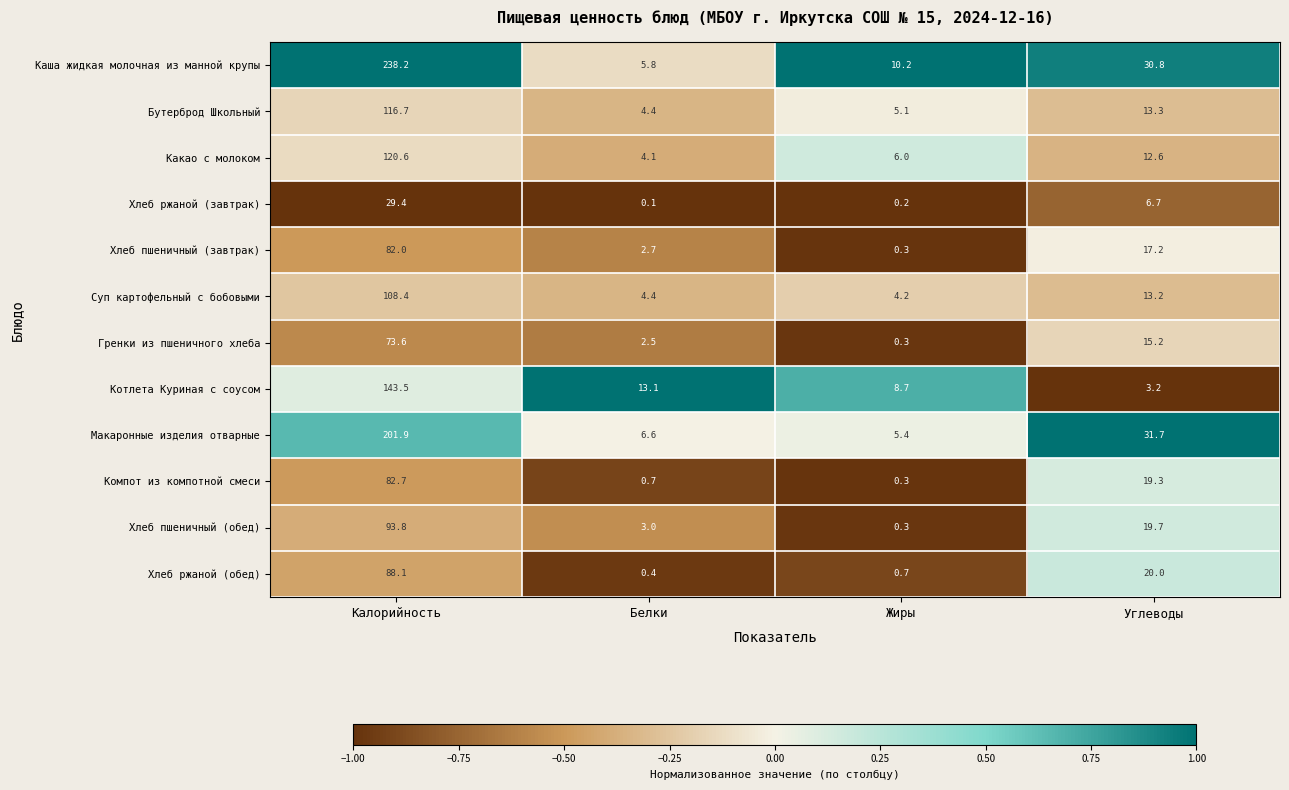

True or false: Котлета Куриная с соусом has a value of 22.5 at Белки.

False